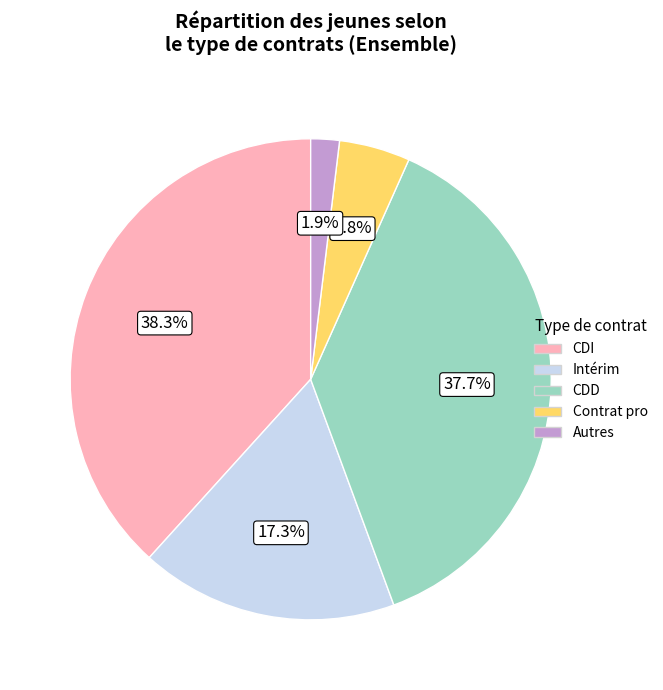

Is there any slice that represents more than half of the pie?

No